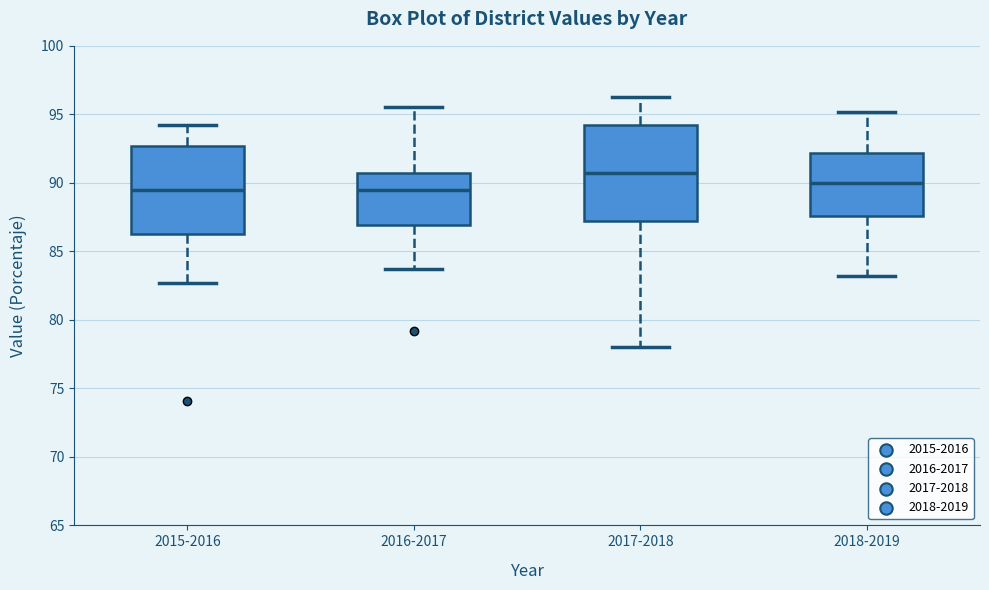

Where is the upper edge of the box for 2016-2017 on the y-axis? The values are not printed on the chart, so give them approximately, as read against the axis.

90.5